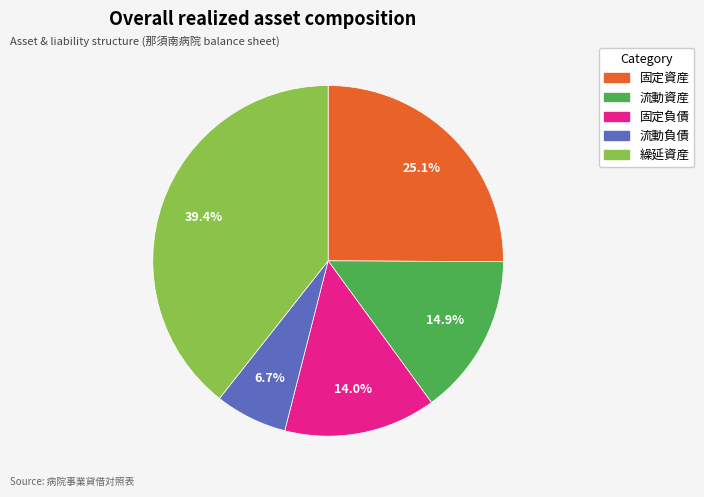

Does 繰延資産 account for over 50% of the chart?

No